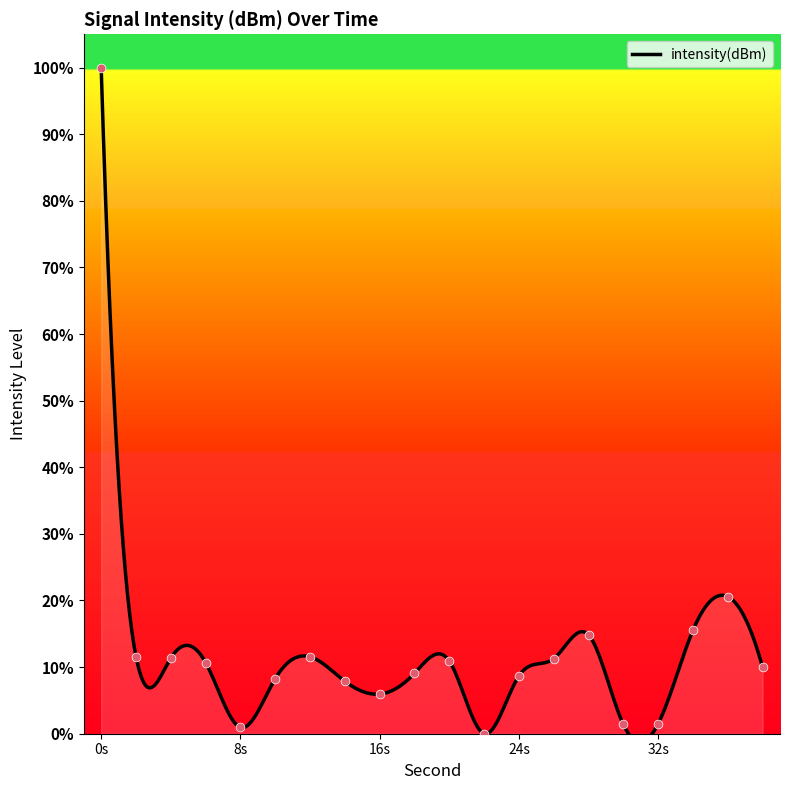

What is the change in value from 4 to 18?

-2.3